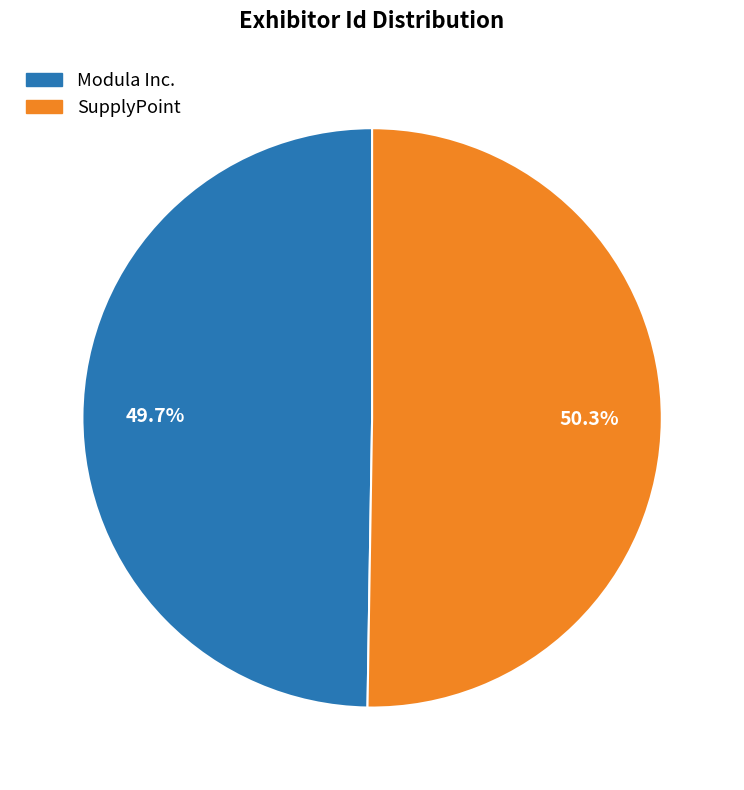

How many slices are in this pie chart?

2